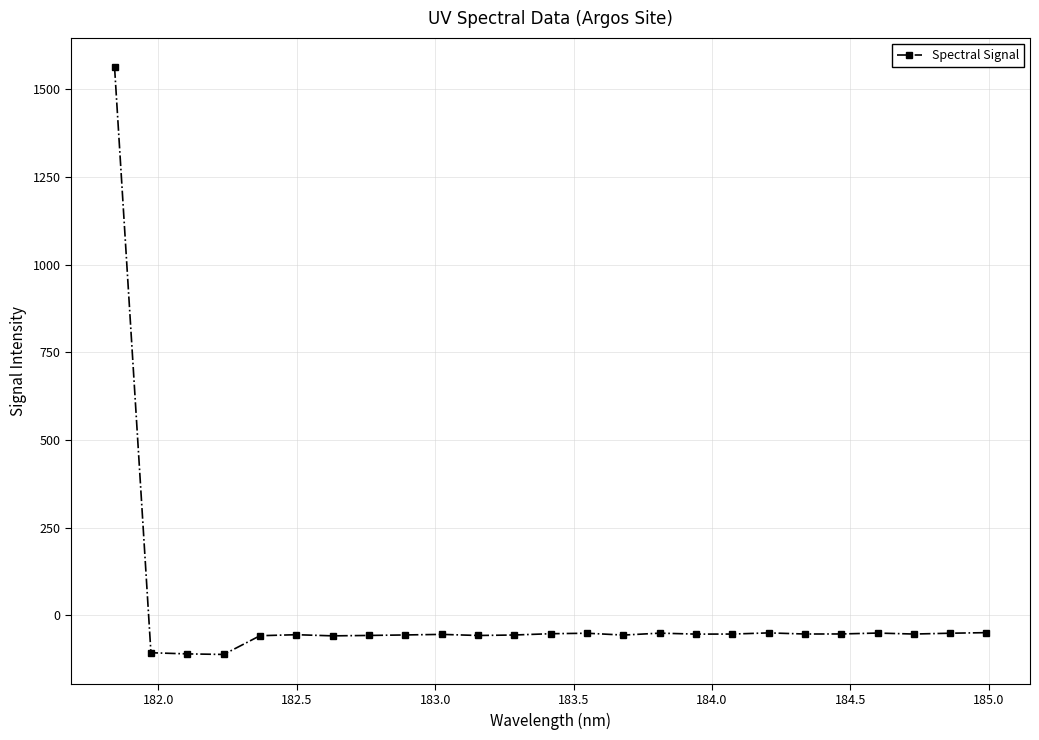

What is the smallest value displayed?

-111.4